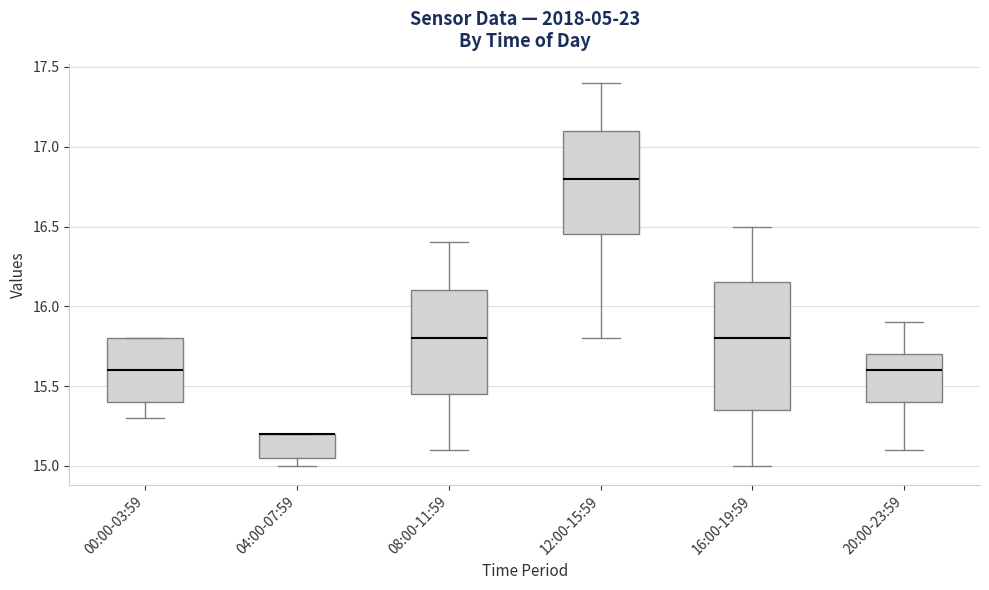

Where does the lower whisker of the box for 16:00-19:59 end on the y-axis? The values are not printed on the chart, so give them approximately, as read against the axis.

15.00